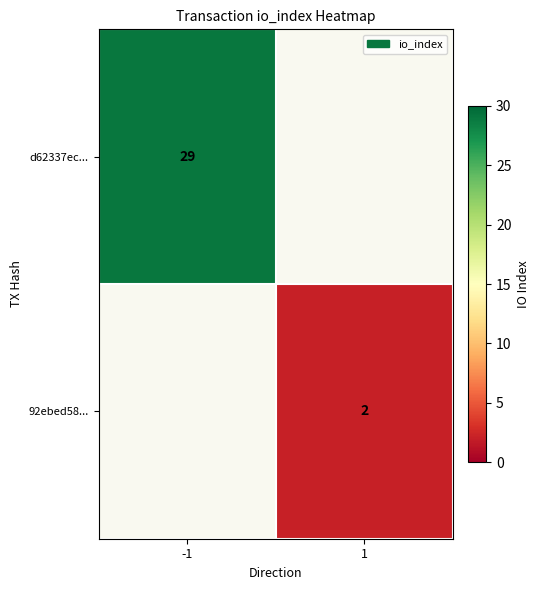

The value of 92ebed58... at 1 is 2. True or false?

True